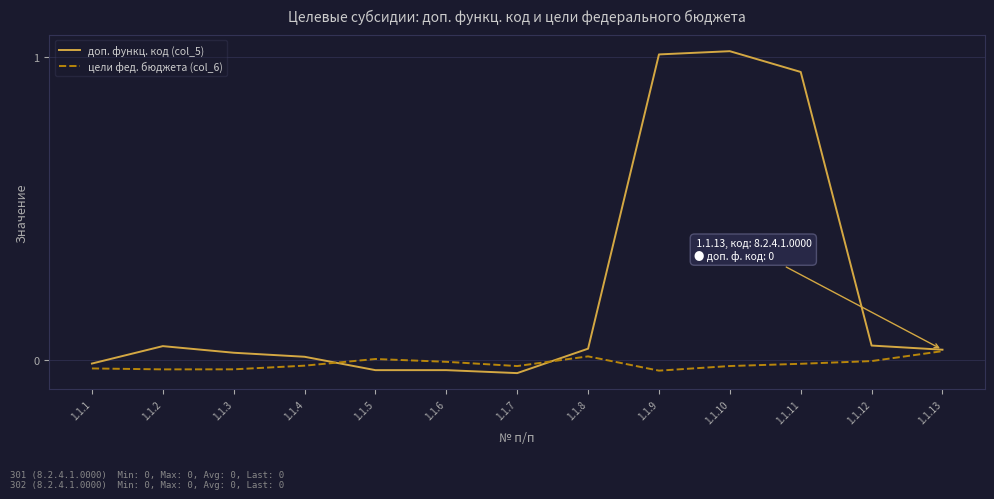

Which series has the largest range (max minus min)?

доп. функц. код (col_5)